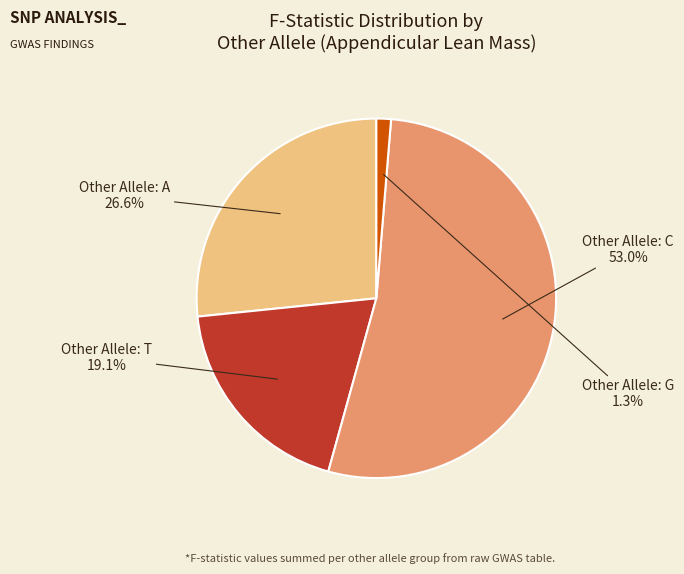

How many slices are in this pie chart?

4